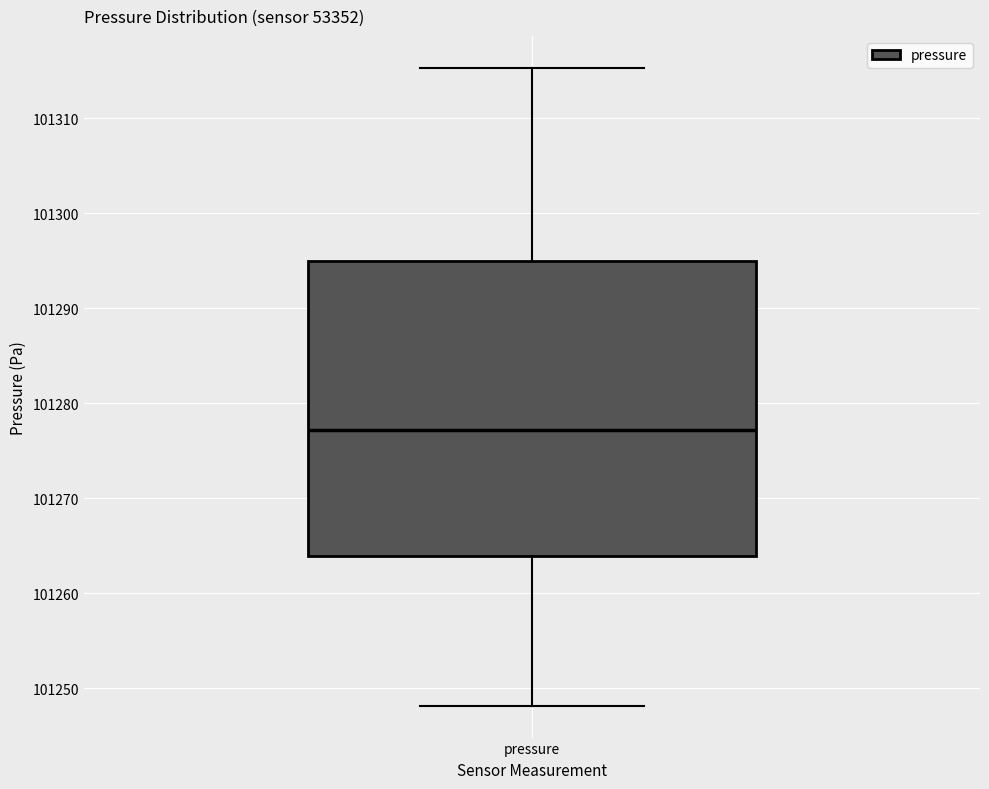

Transcribe this box plot: give where the median line is, the range the box spans, and where the two whiskers end, as read against the y-axis. The values are not printed on the chart, so give them approximately, as read against the axis.

median 101277, box 101264 to 101295, whiskers 101248 to 101315